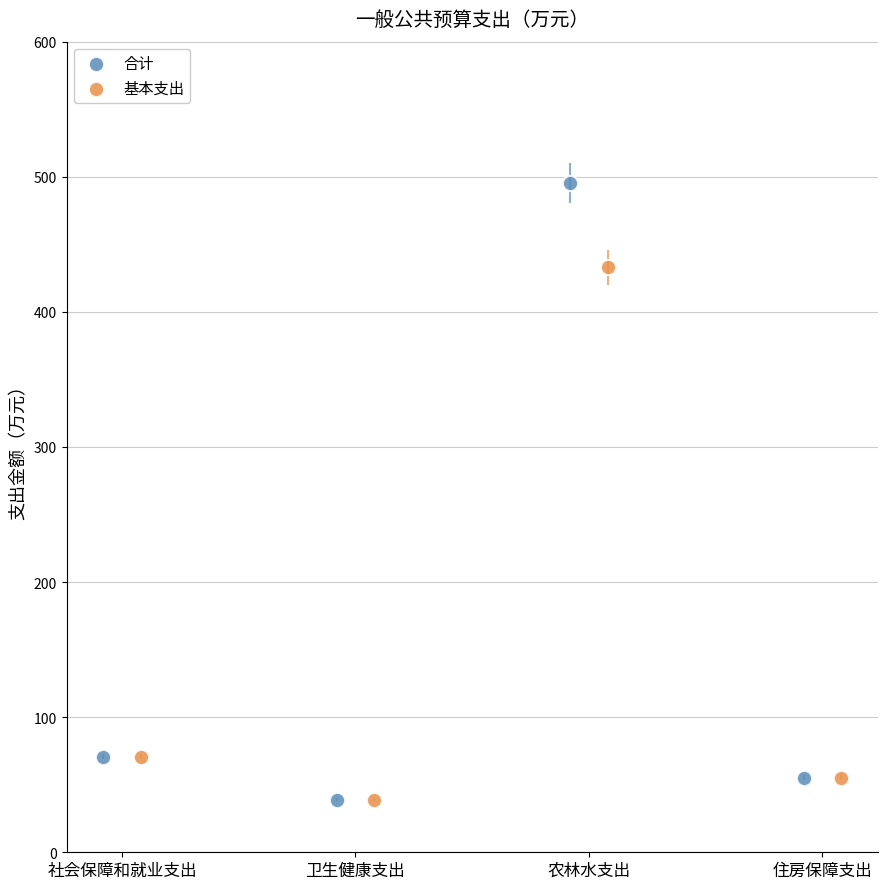

Which series reaches the maximum Y coordinate?

合计